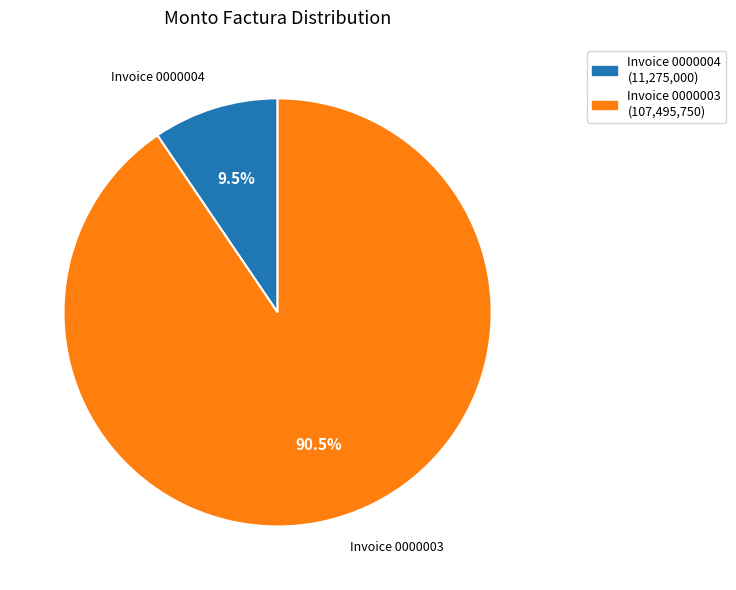

Which has a higher value, Invoice 0000003 or Invoice 0000004?

Invoice 0000003